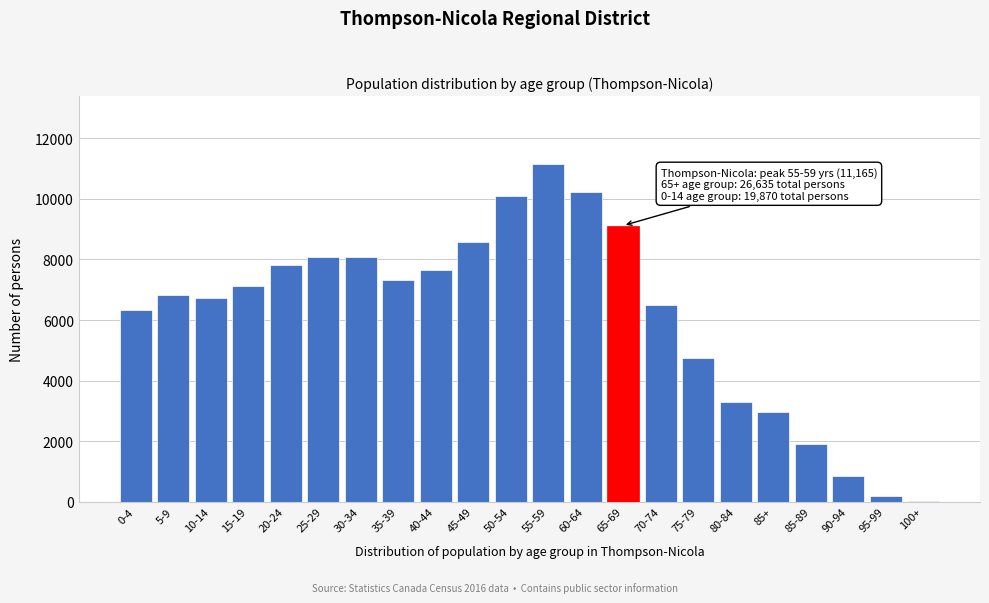

What is the change in value from 35-39 to 60-64?

+2915